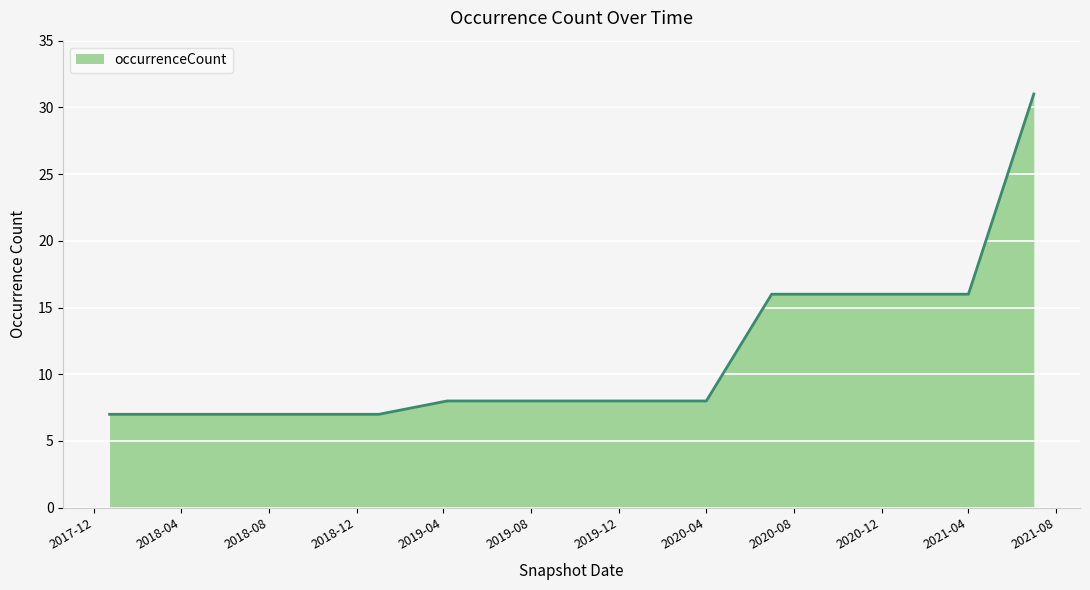

Does the chart have visible grid lines?

Yes